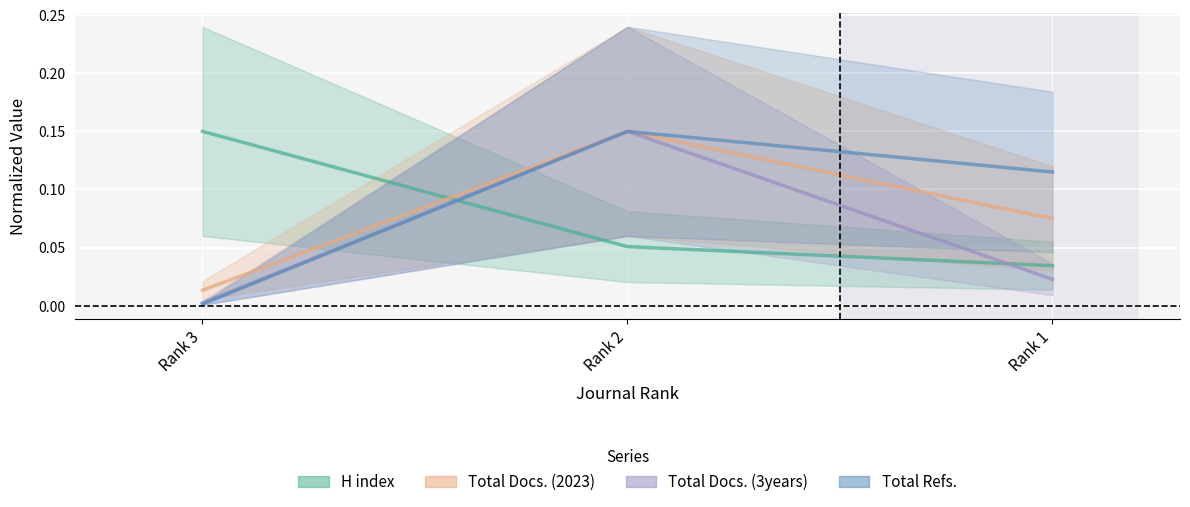

What is the highest value of the Total Docs. (2023) series?

0.1